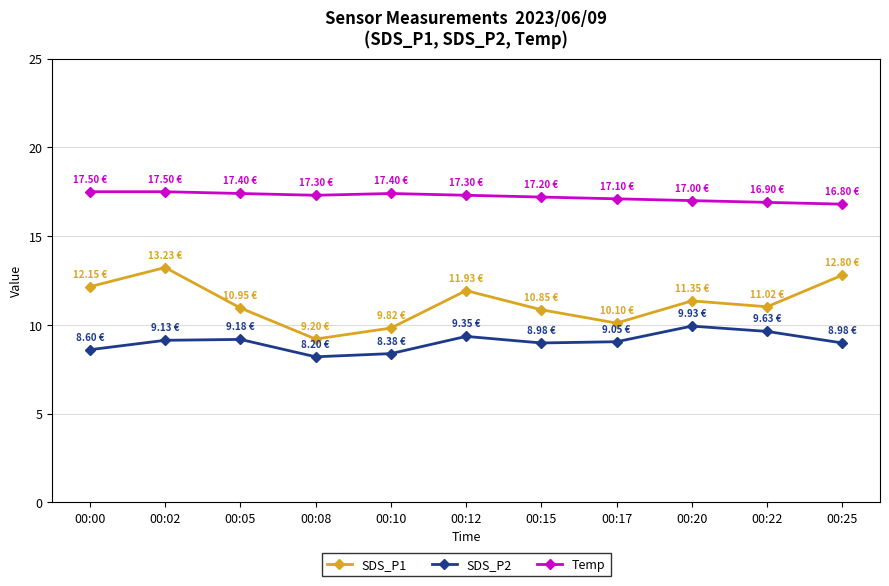

What is the lowest value of the SDS_P1 series?

9.2